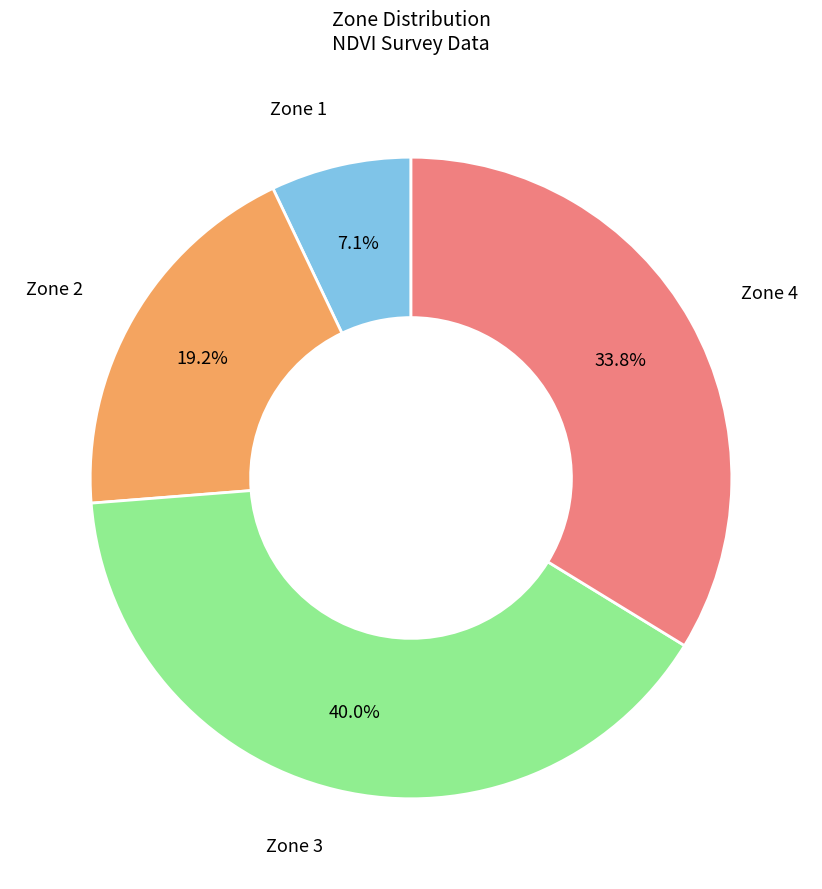

Is there a majority slice in this chart?

No